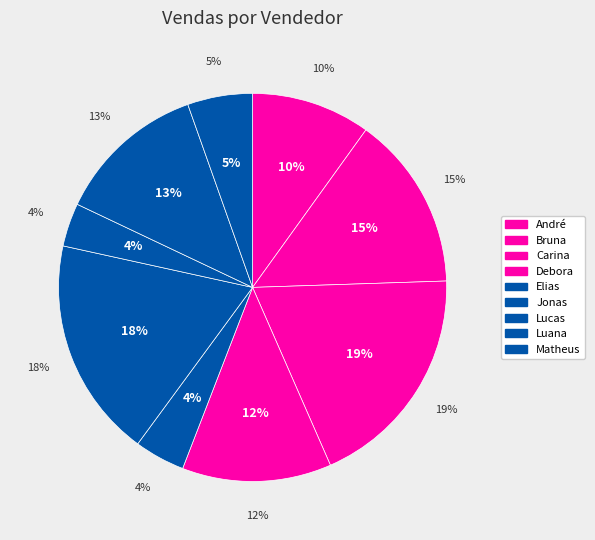

To the nearest percent, what percentage of the pie is Jonas?

18%